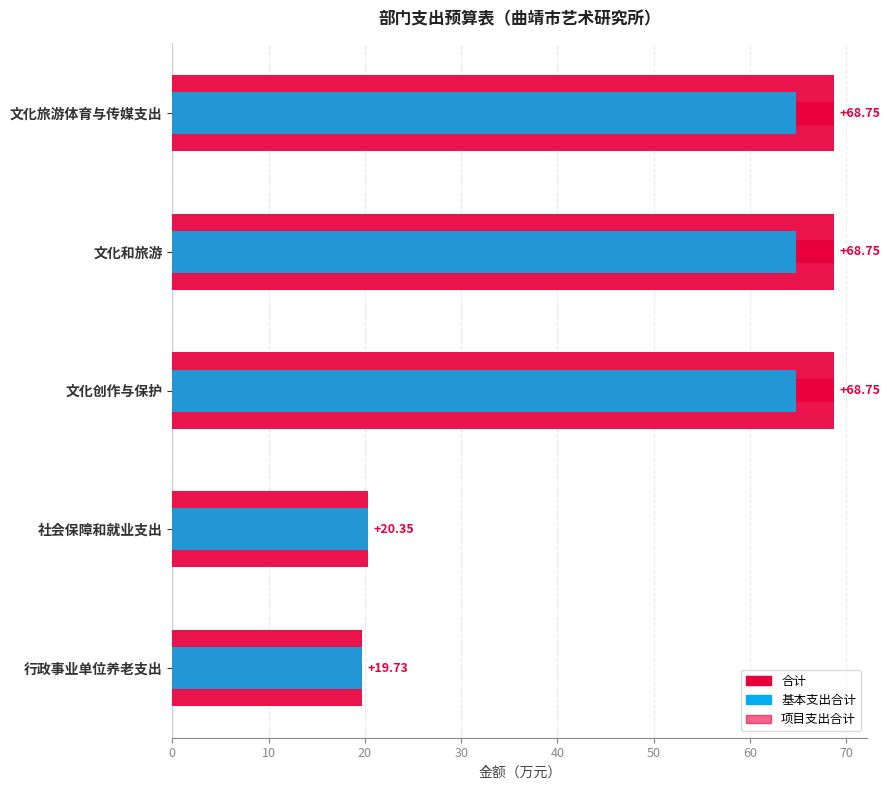

What position from the right is 文化和旅游?

4